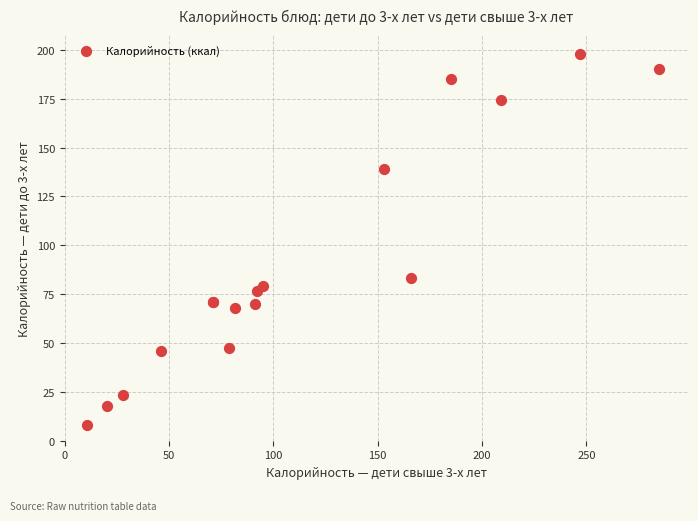

What Y value in the scatter plot is closest to 102?

83.0